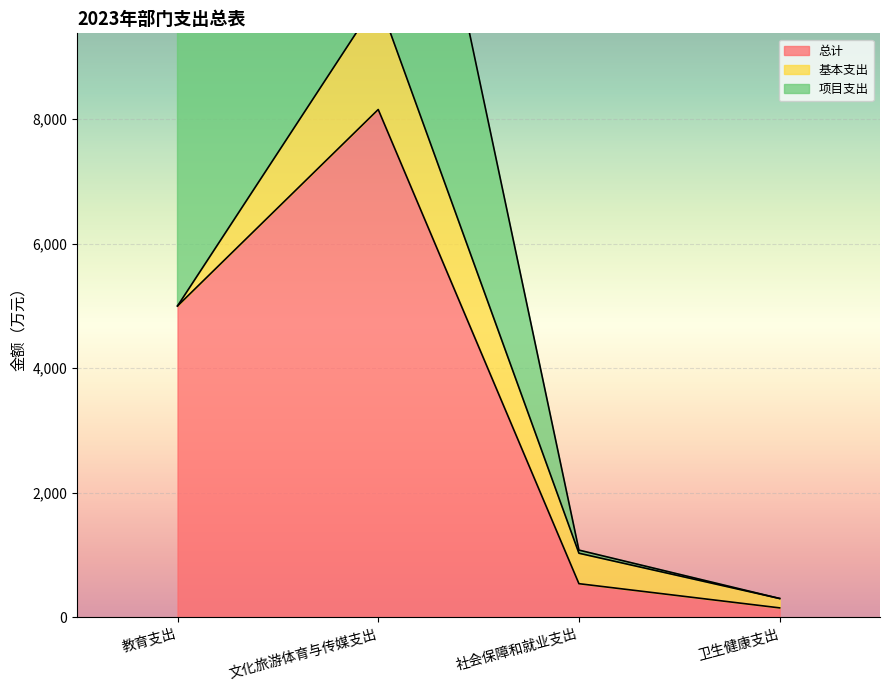

True or false: 总计 has more than 1 points higher than both neighbors.

False